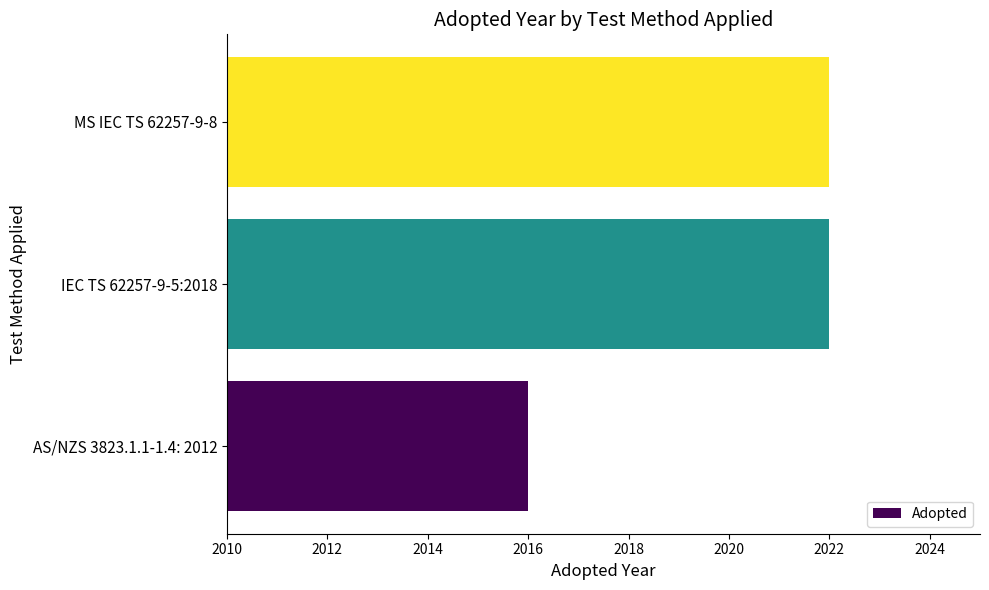

What is the average value?

2020